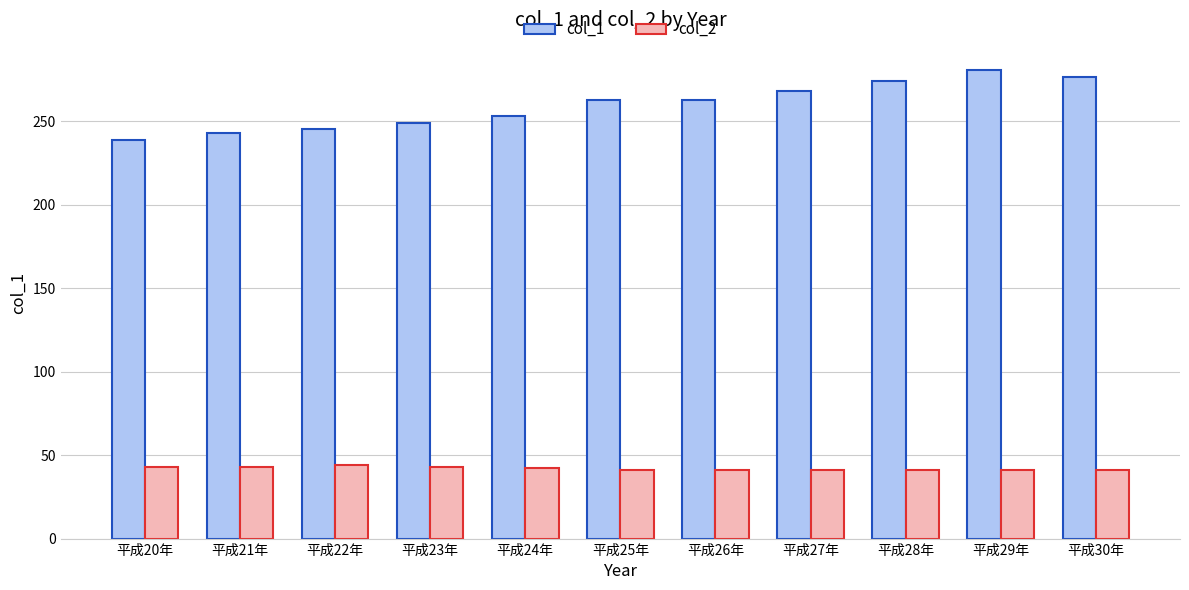

What is the difference between the col_2 values at 平成24年 and 平成20年?

1.0